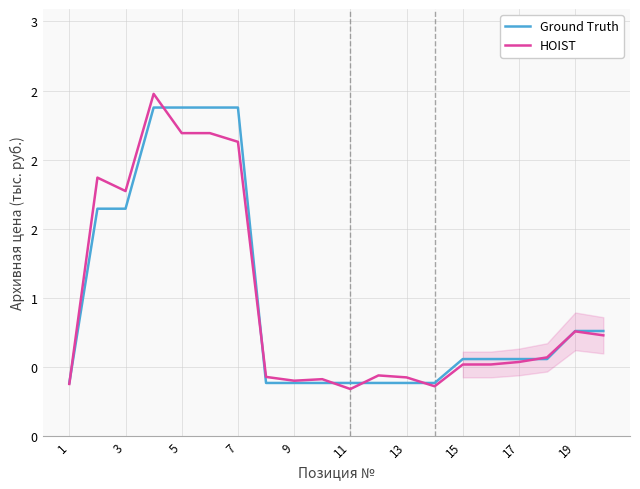

The value of Ground Truth at 15 is 384.0. True or false?

True